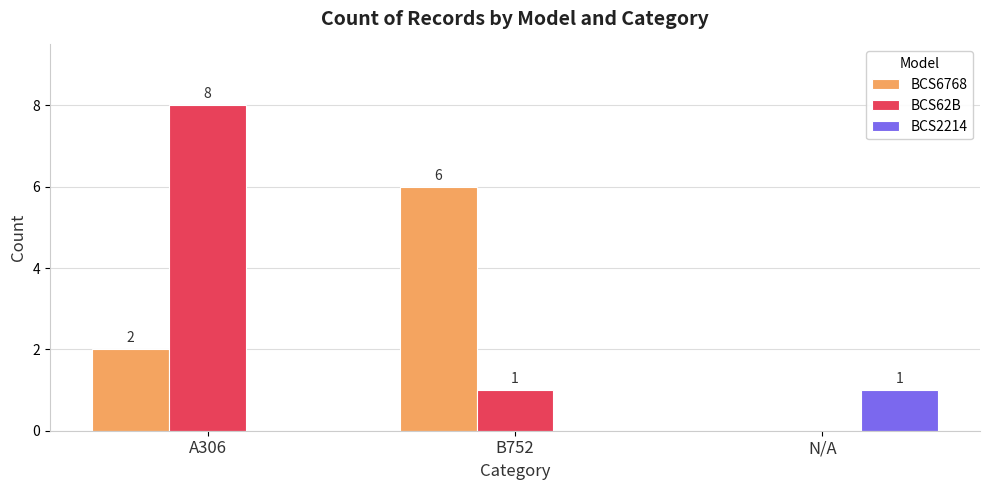

What is the greatest value displayed?

8